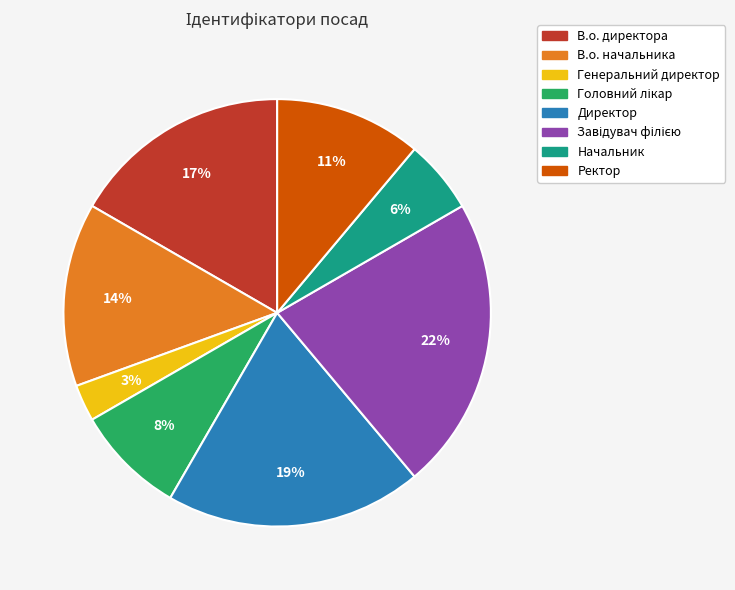

True or false: Директор accounts for 19% of the total.

True